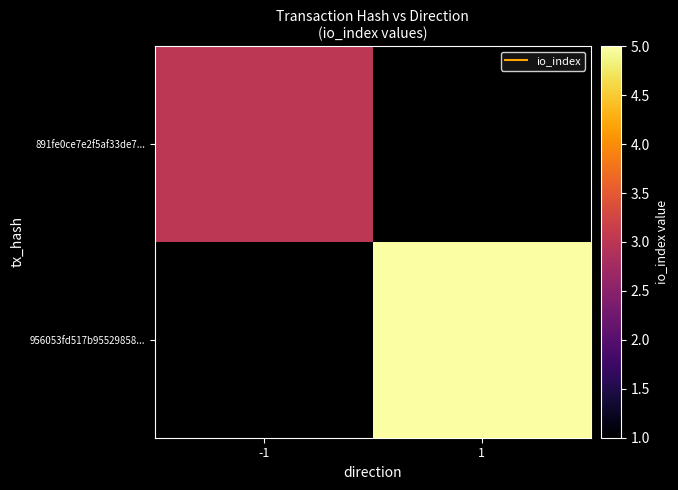

How many values in 956053fd517b95529858... are above zero?

1